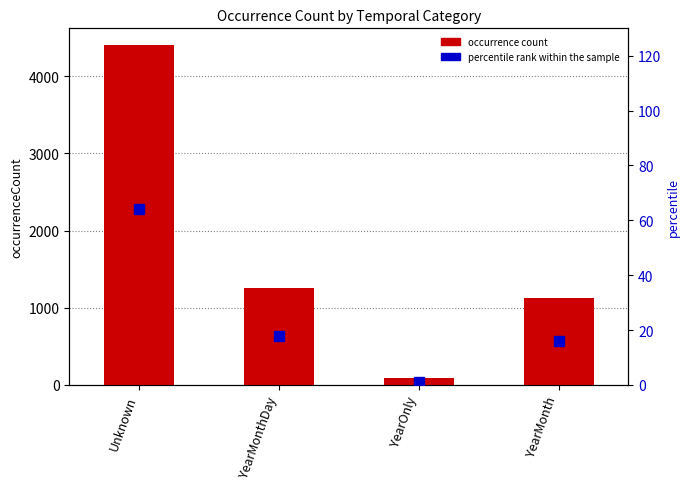

What is the maximum value shown in the chart?

4399